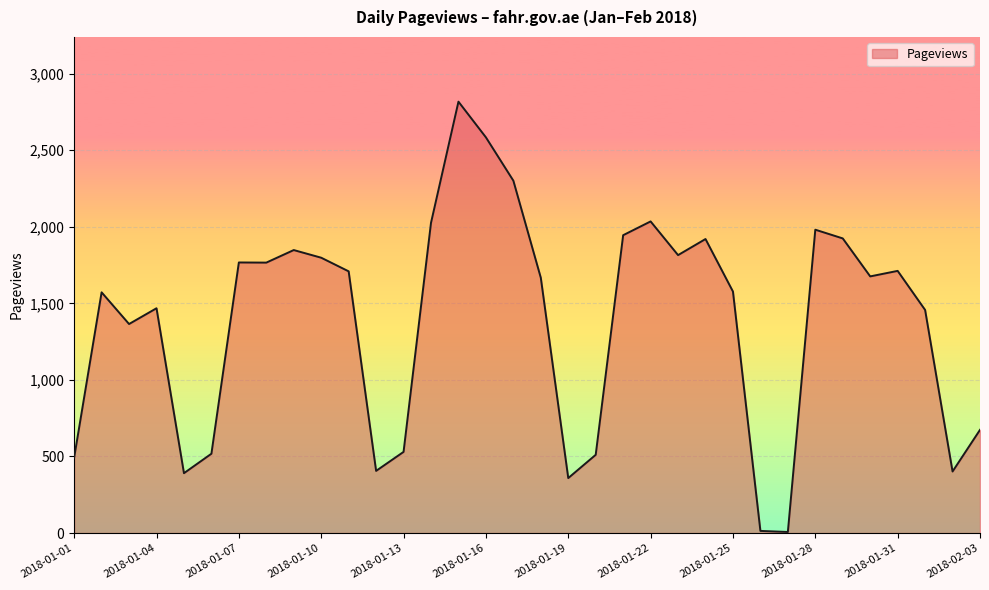

What is the greatest value displayed?

2817